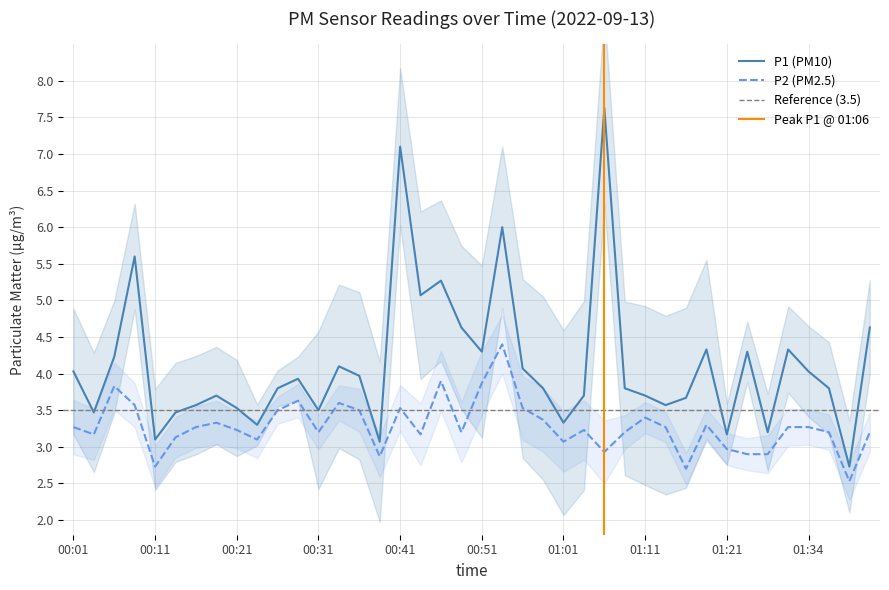

What is the label of the 31st point from the right?

00:23